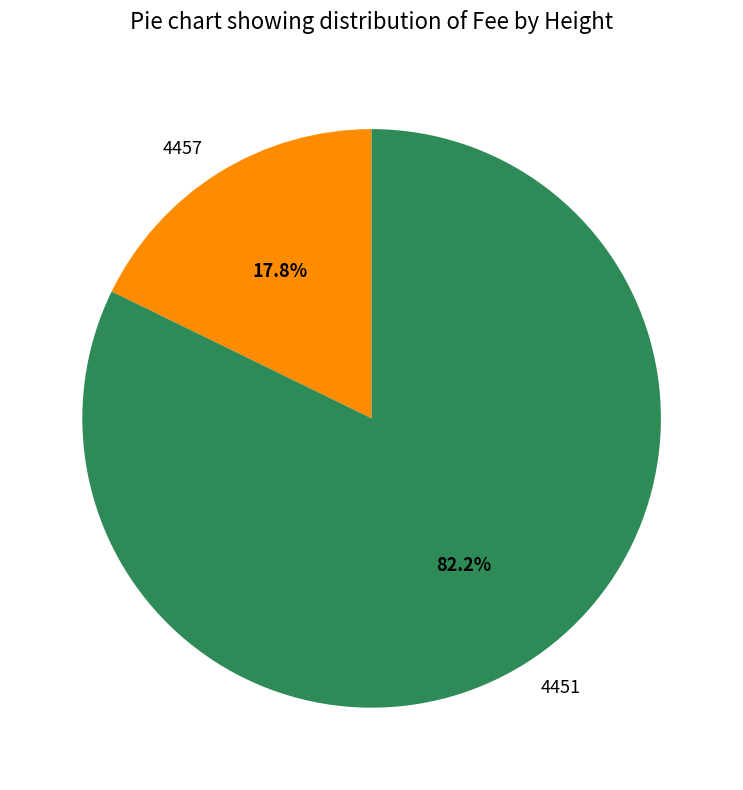

What is the ratio of the value at 4451 to the value at 4457?

4.6